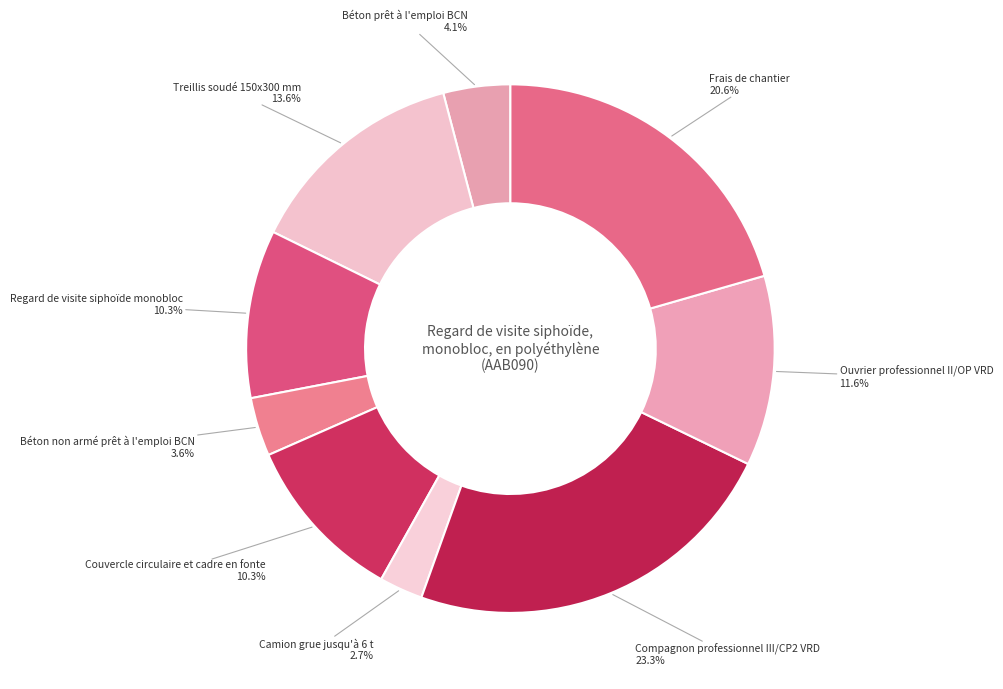

Is there a majority slice in this chart?

No